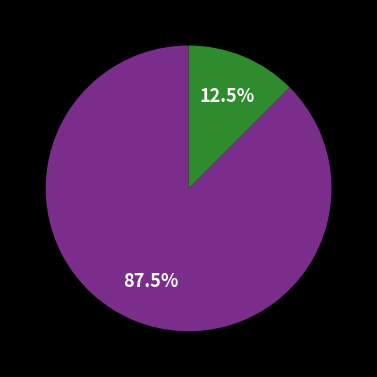

Is there a majority slice in this chart?

Yes